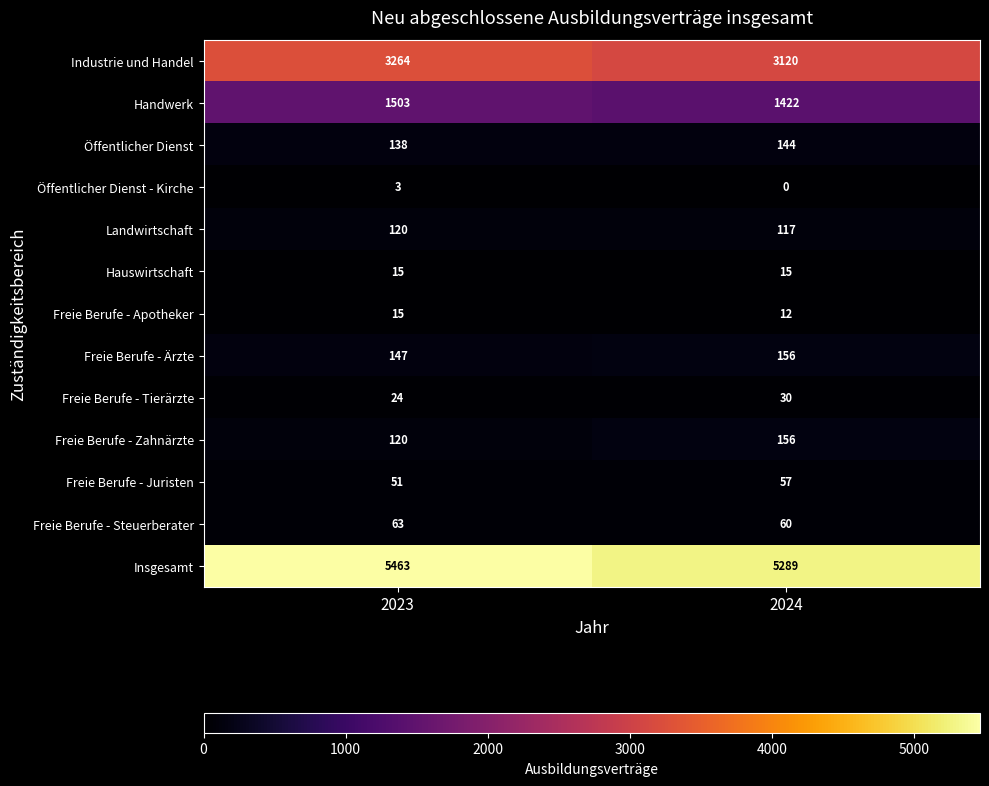

Count the number of data series in this chart.

13